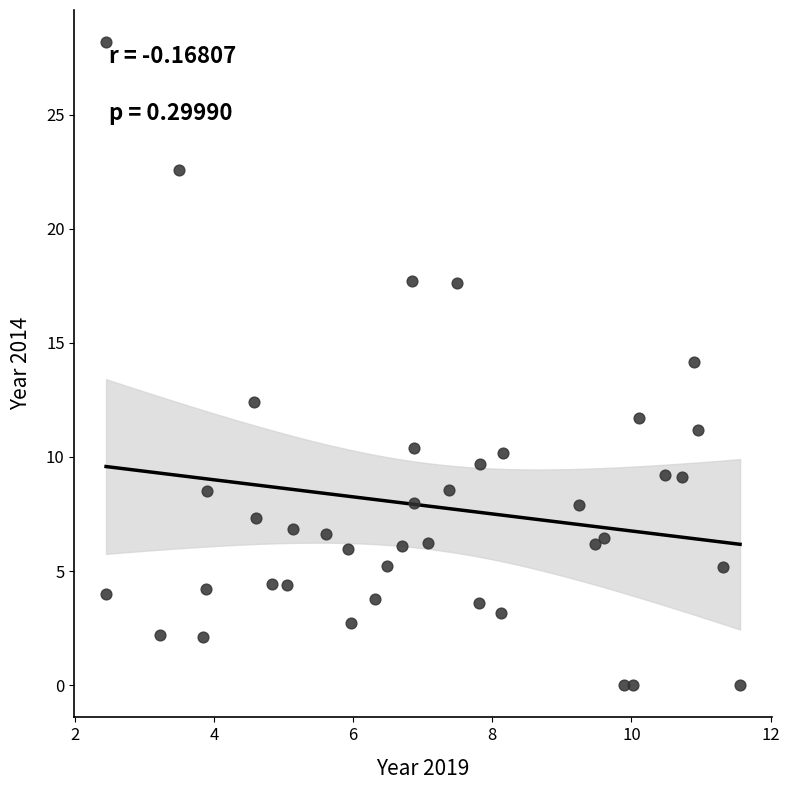

What is the range of Y values (max minus min)?

28.2